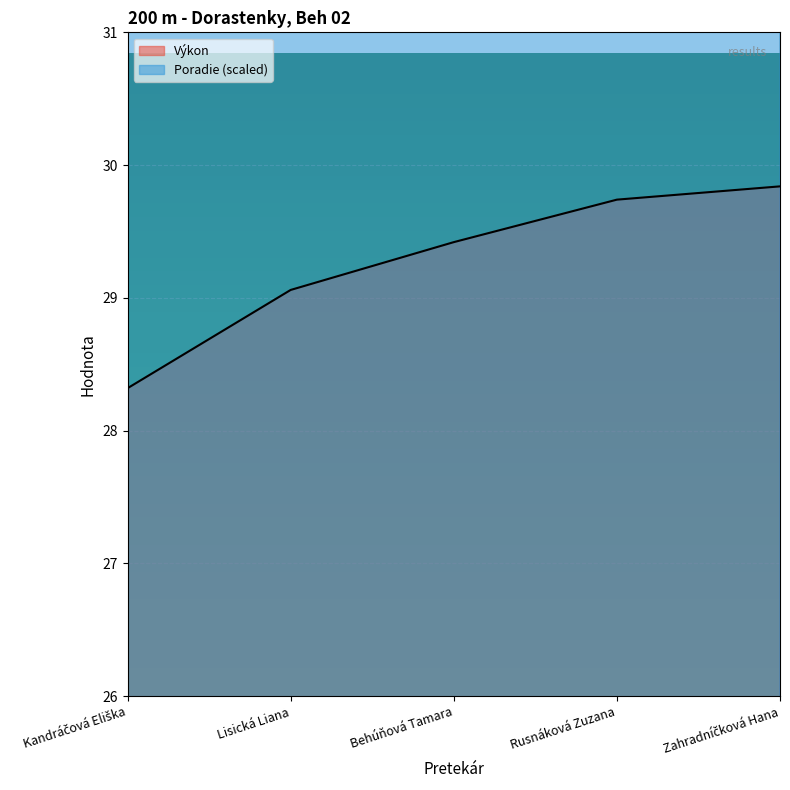

Between Behúňová Tamara and Kandráčová Eliška, which is larger?

Behúňová Tamara